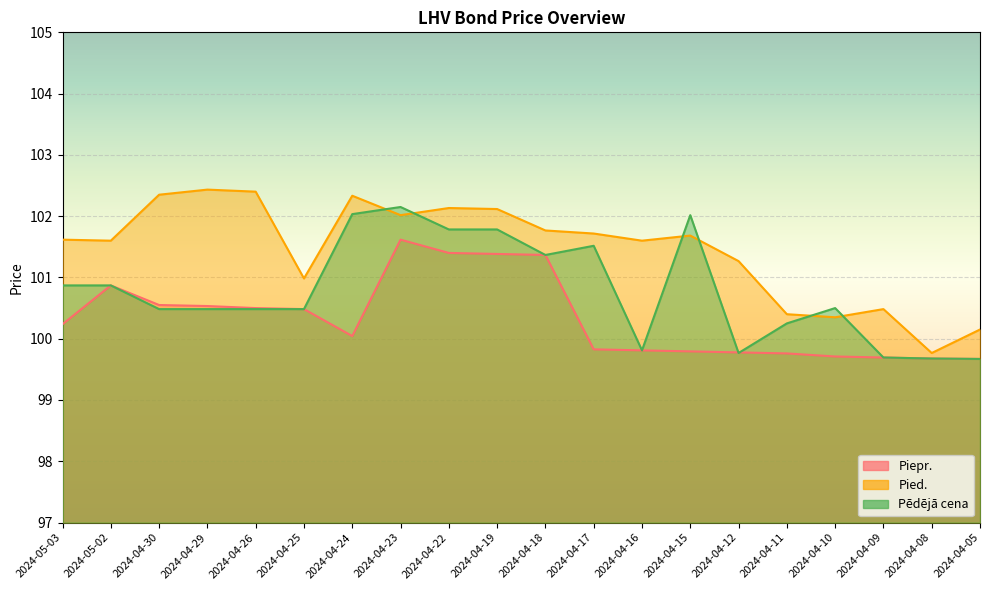

The value of Pēdējā cena at 2024-04-25 is 61.4. True or false?

False